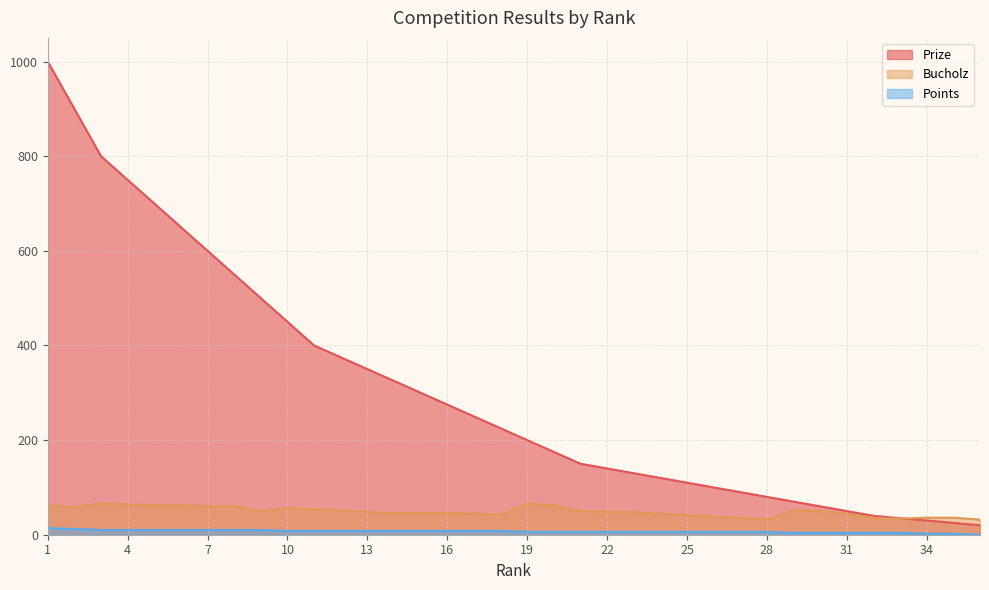

Which category has the highest value across all series?

1